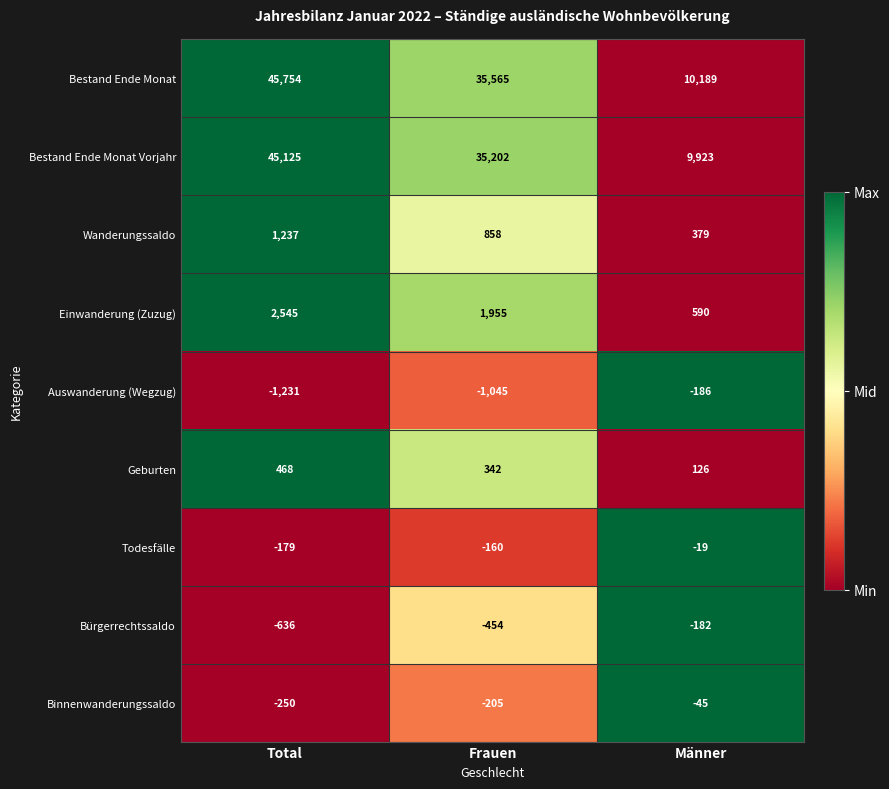

What is the spread (max minus min) of values at Frauen?

36610